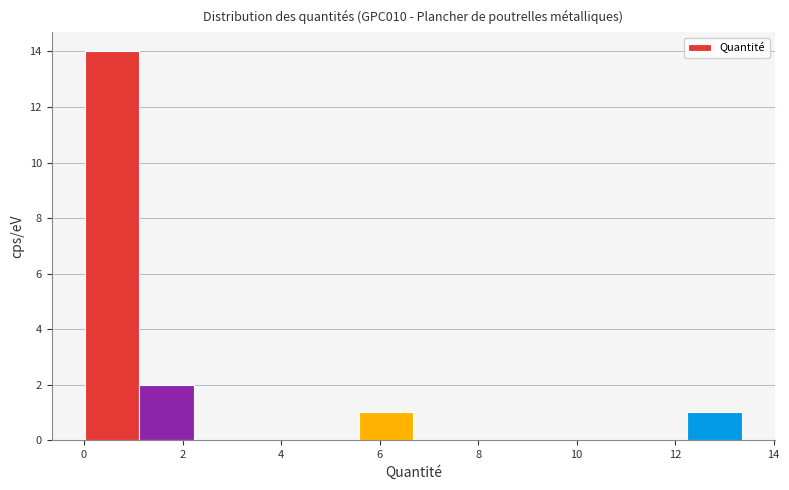

Reading left to right, transcribe this chart: for each bar, give the range it covers on the x-axis and its height. Neither the bar edges nor the heights are printed on the chart, so give them approximately, as read against the axes.

0.0 to 1.2: 14
1.2 to 2.2: 2
2.2 to 3.4: 0
3.4 to 4.4: 0
4.4 to 5.6: 0
5.6 to 6.6: 1
6.6 to 7.8: 0
7.8 to 9.0: 0
9.0 to 10.0: 0
10.0 to 11.2: 0
11.2 to 12.2: 0
12.2 to 13.4: 1